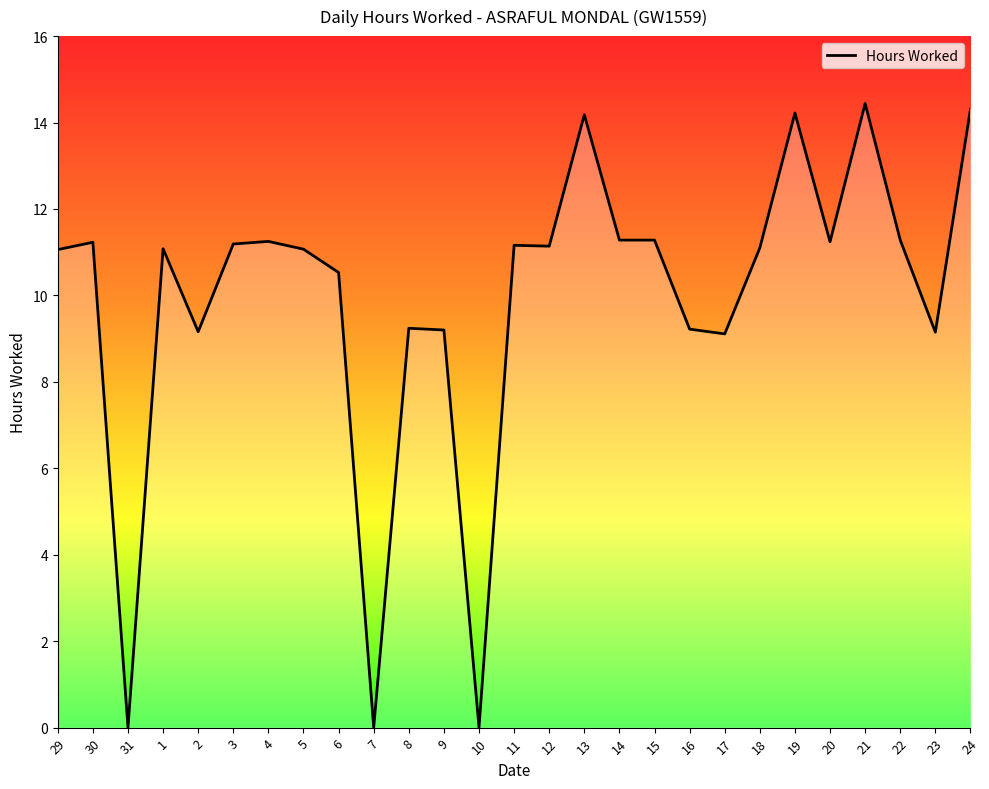

True or false: the data shows 9.2 at 16.

True